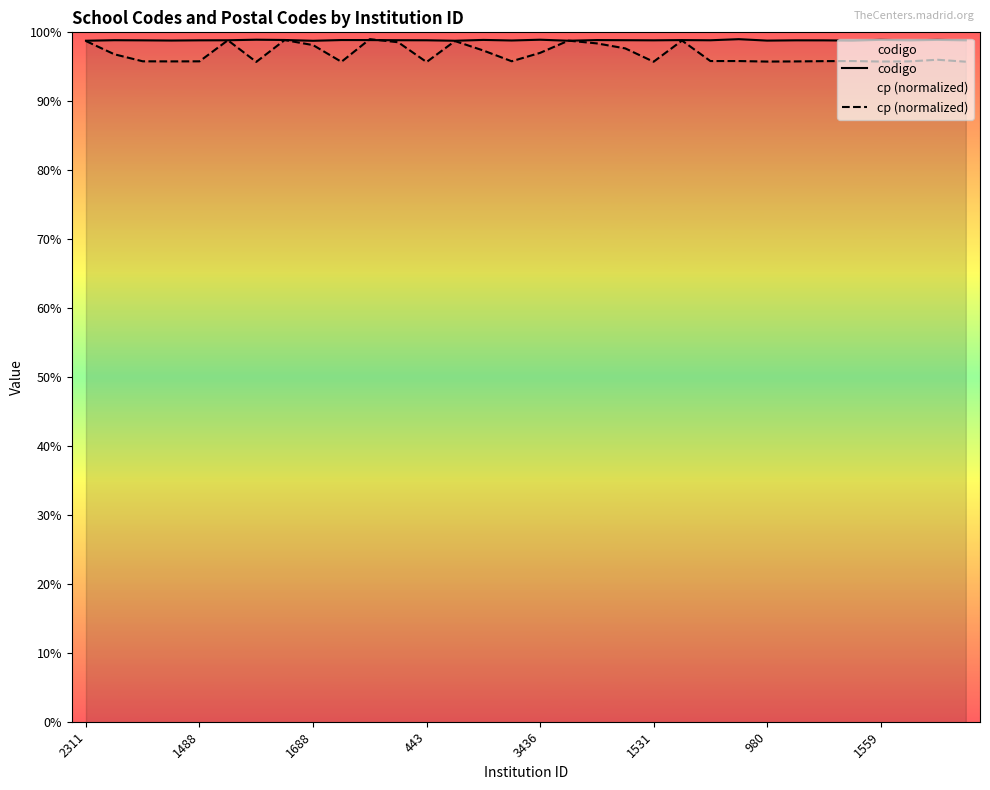

Does the chart display data point markers on the line(s)?

No